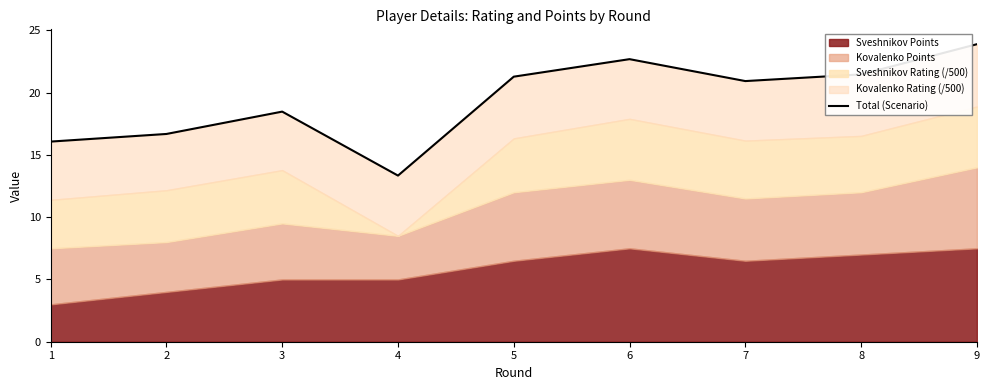

What is the maximum value shown in the chart?

23.9